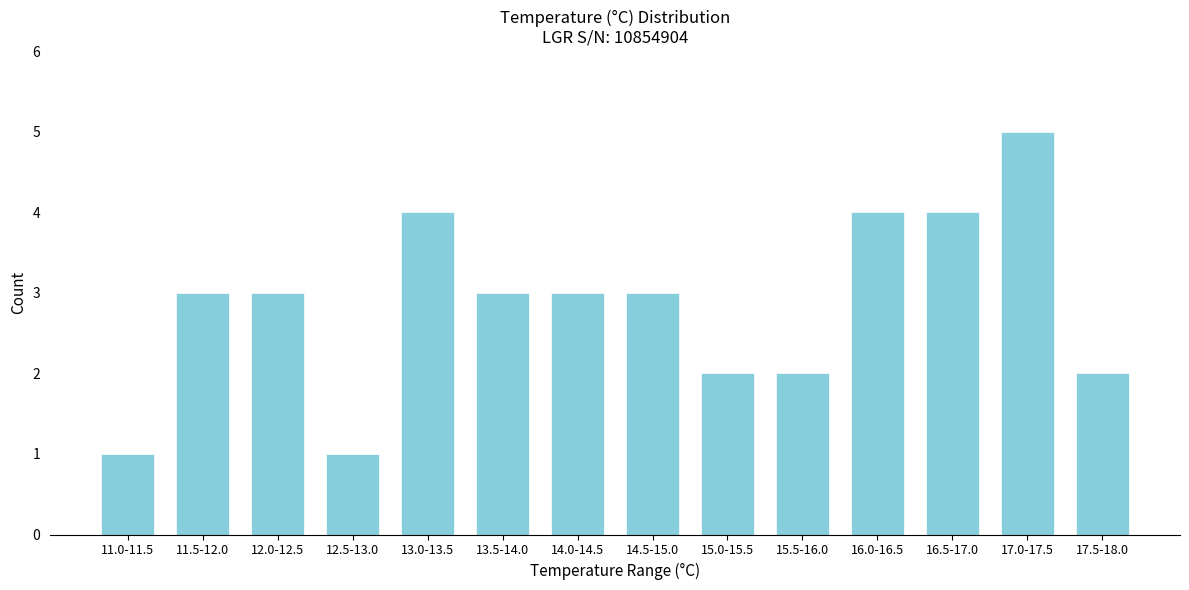

Reading right to left, transcribe all the data shown in this chart.

17.5-18.0=2	17.0-17.5=5	16.5-17.0=4	16.0-16.5=4	15.5-16.0=2	15.0-15.5=2	14.5-15.0=3	14.0-14.5=3	13.5-14.0=3	13.0-13.5=4	12.5-13.0=1	12.0-12.5=3	11.5-12.0=3	11.0-11.5=1